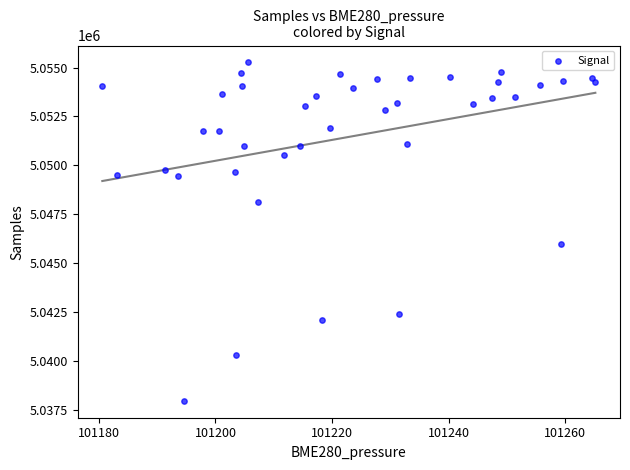

What is the range of Y values (max minus min)?

17286